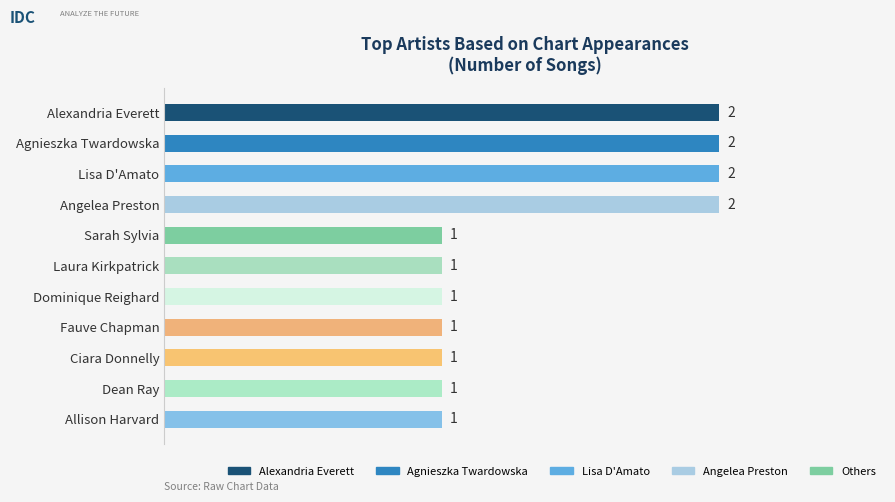

Count the number of categories in the chart.

11